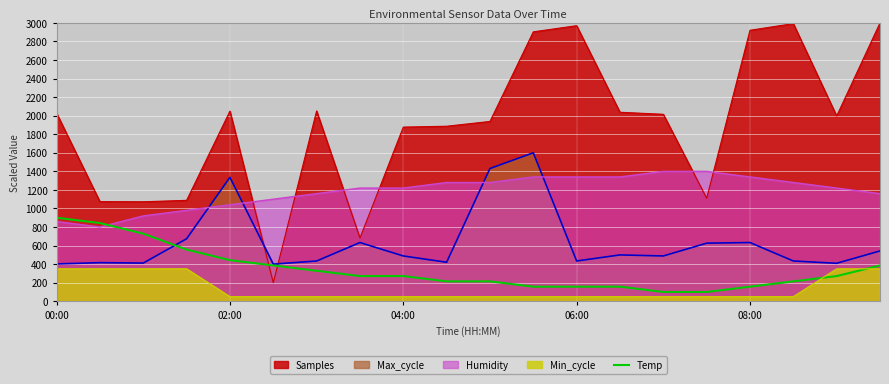

Which category has the lowest value across all series?

14